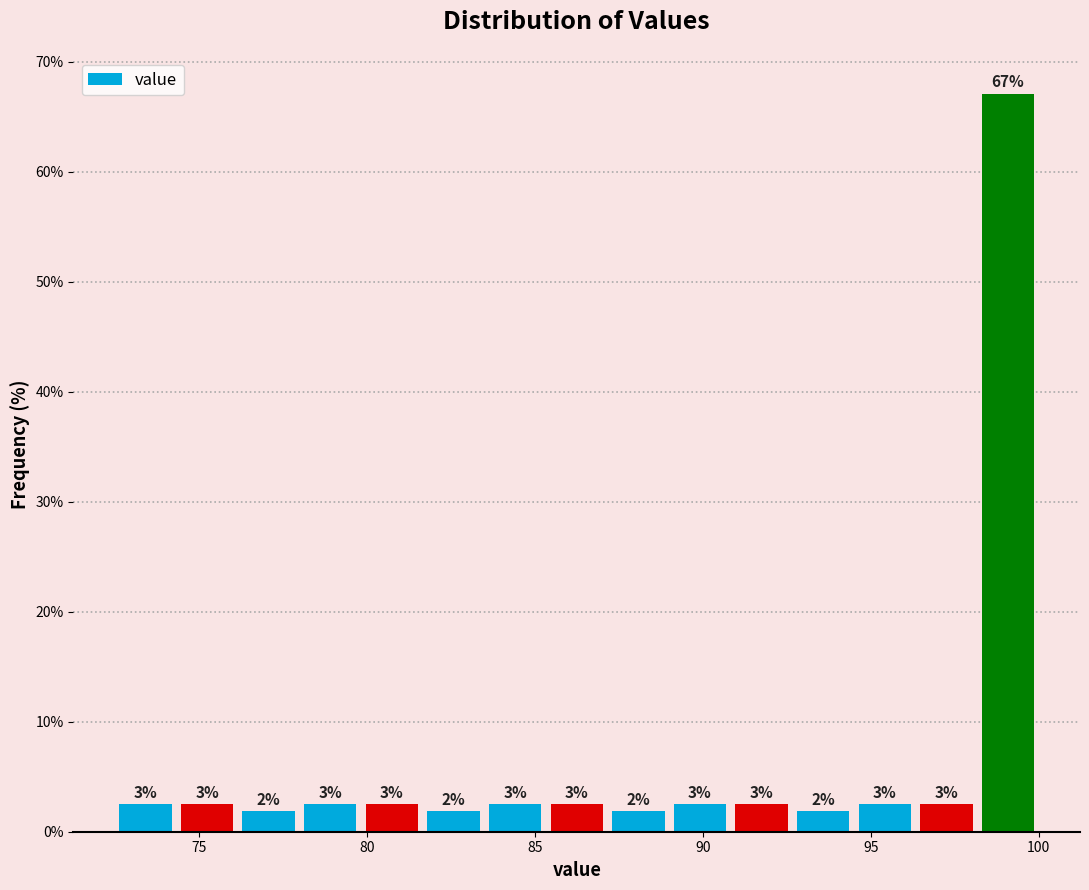

Around what value on the x-axis is the tallest bar? Give the approximate position of its centre, as read against the axis.

99.0